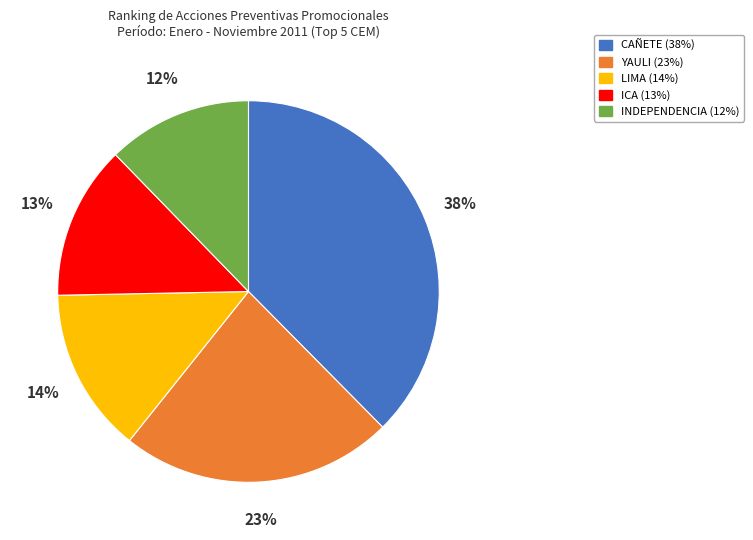

To the nearest percent, what is the average slice percentage?

20%